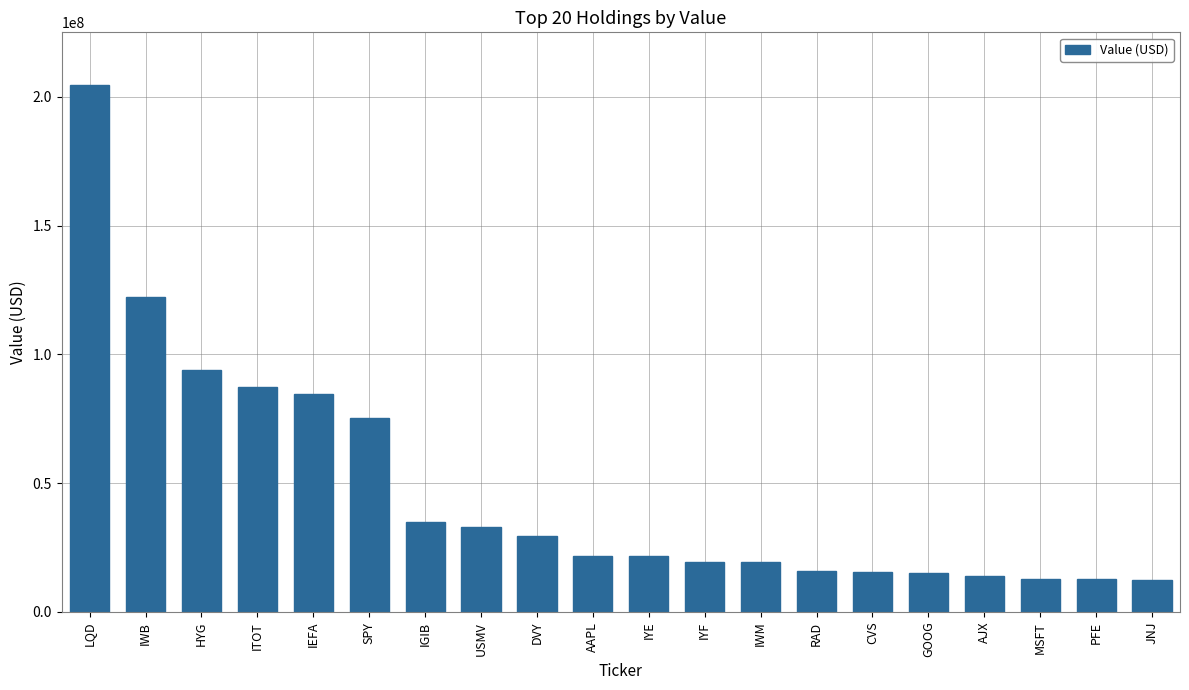

The value at IGIB is 47808003. True or false?

False